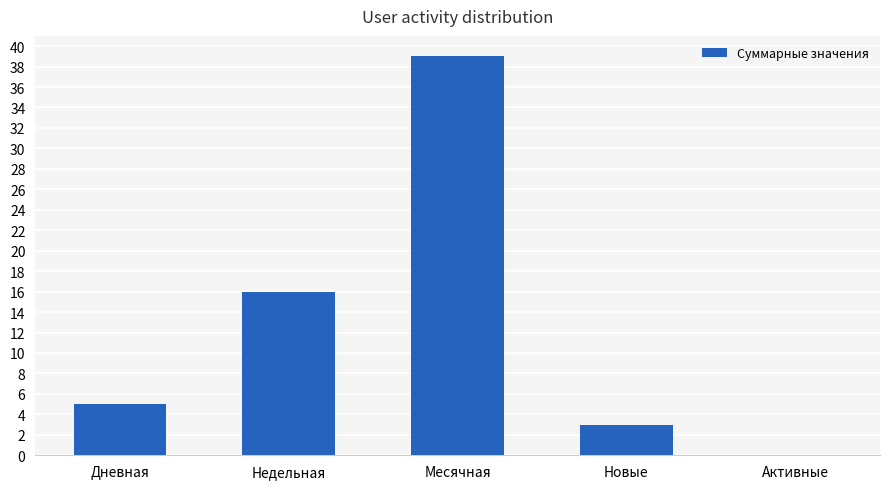

The chart shows a value of 39 at Месячная. True or false?

True